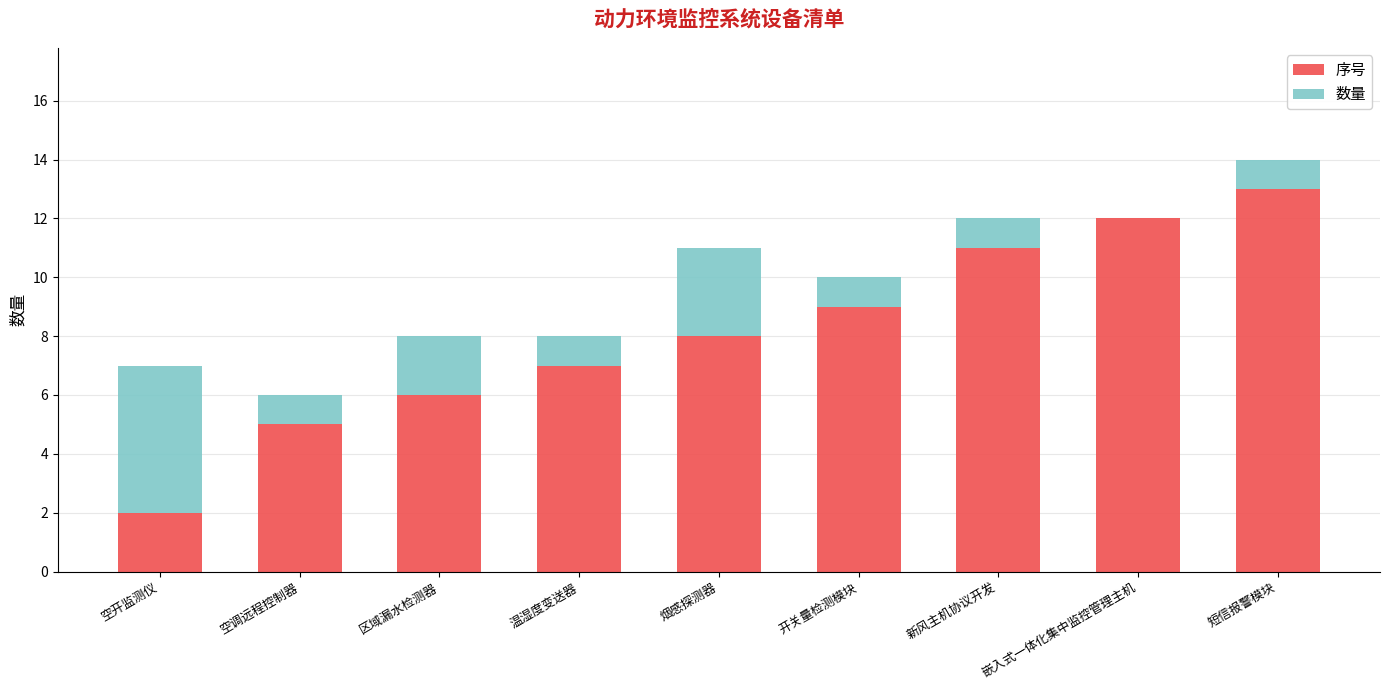

At which category is the sum across all series the highest?

短信报警模块